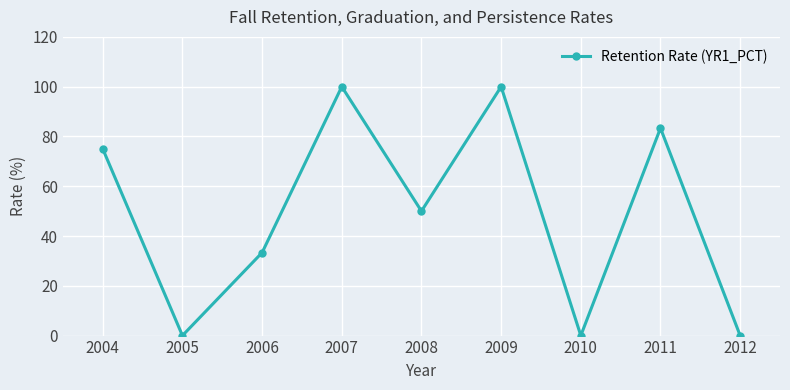

What is the value of the 5th point from the left?

50.0